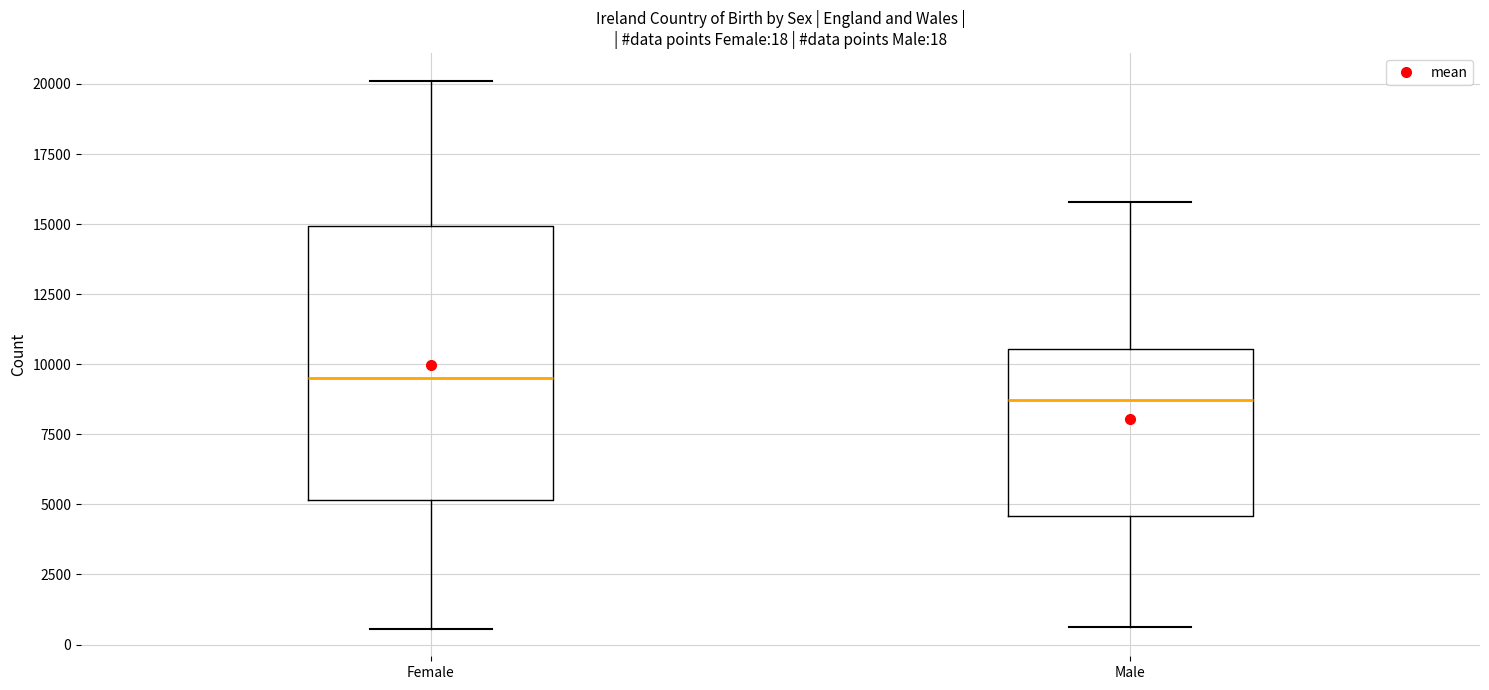

Which box's median line is the highest?

Female